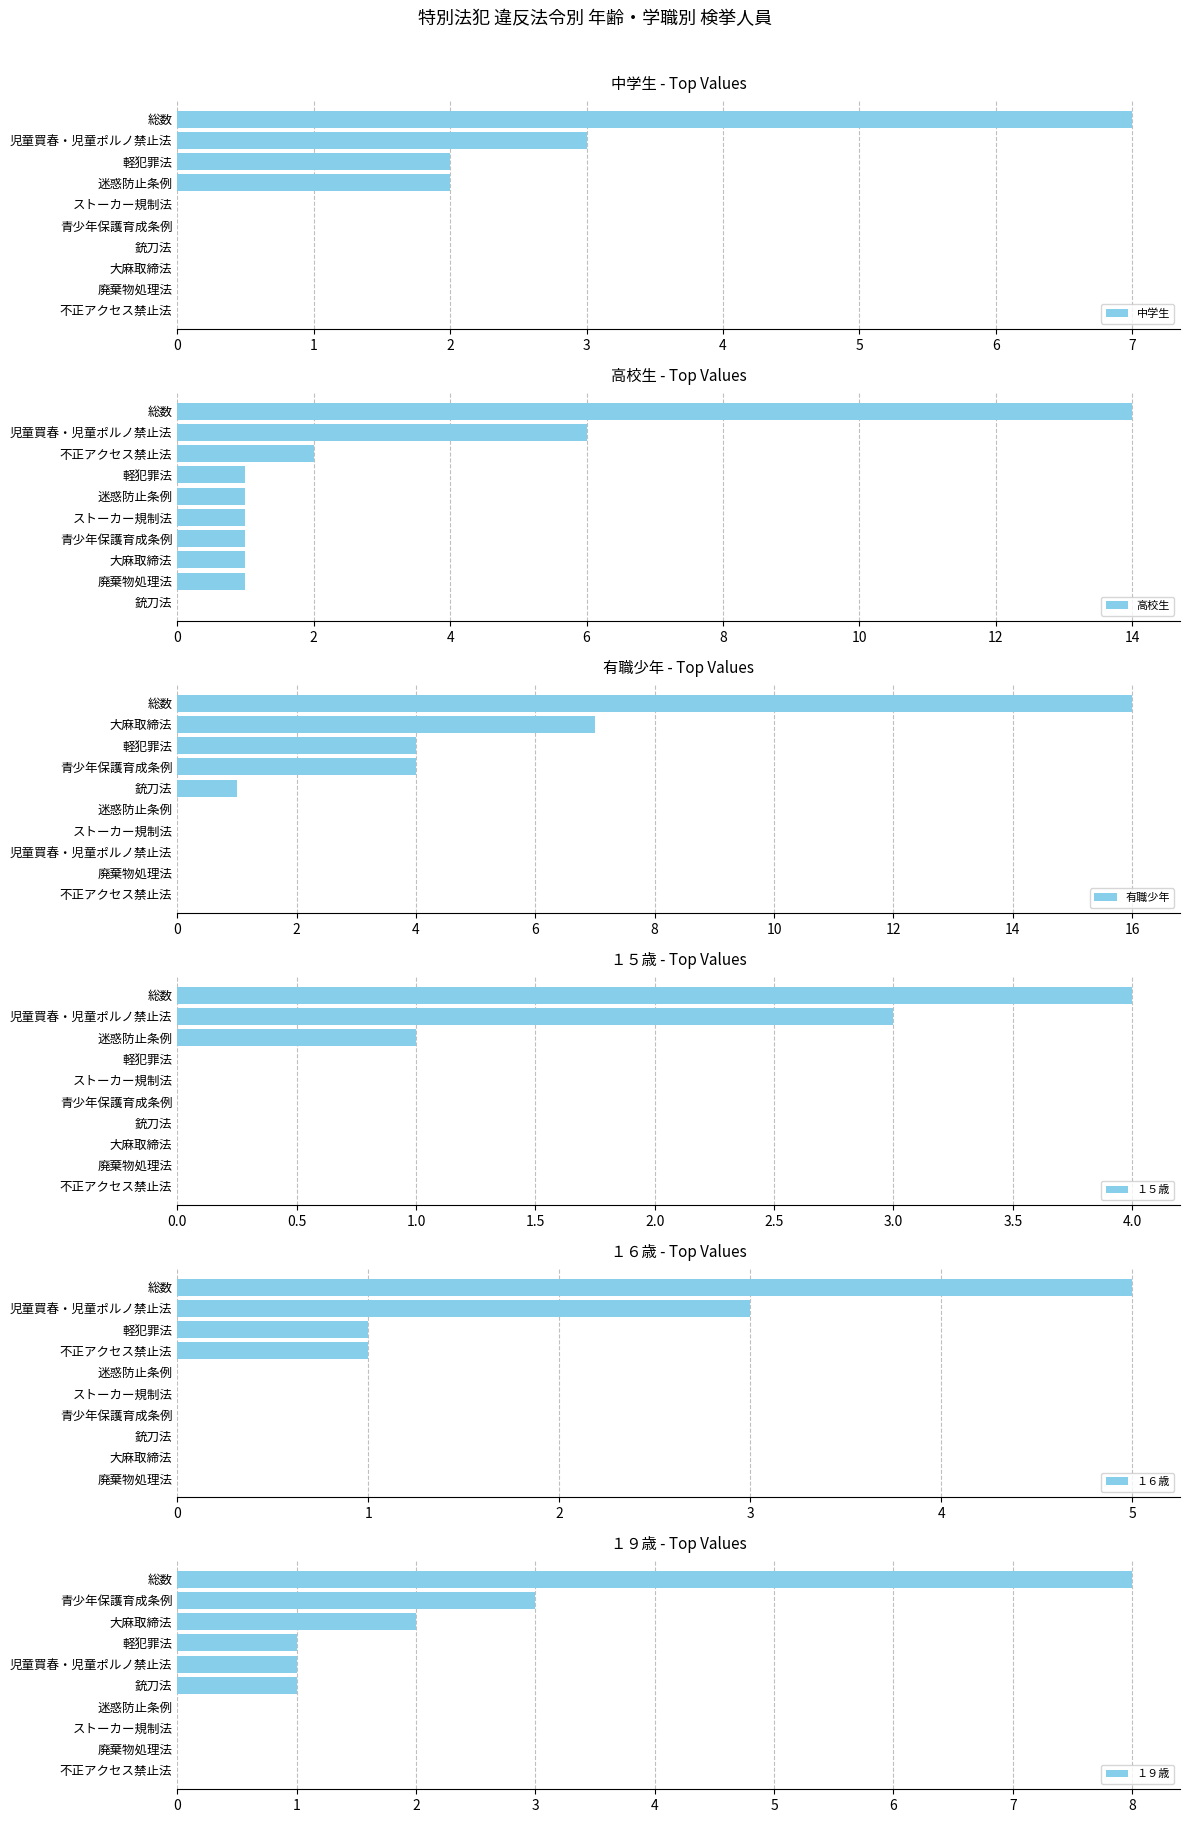

Which series has the largest total across all categories?

有職少年